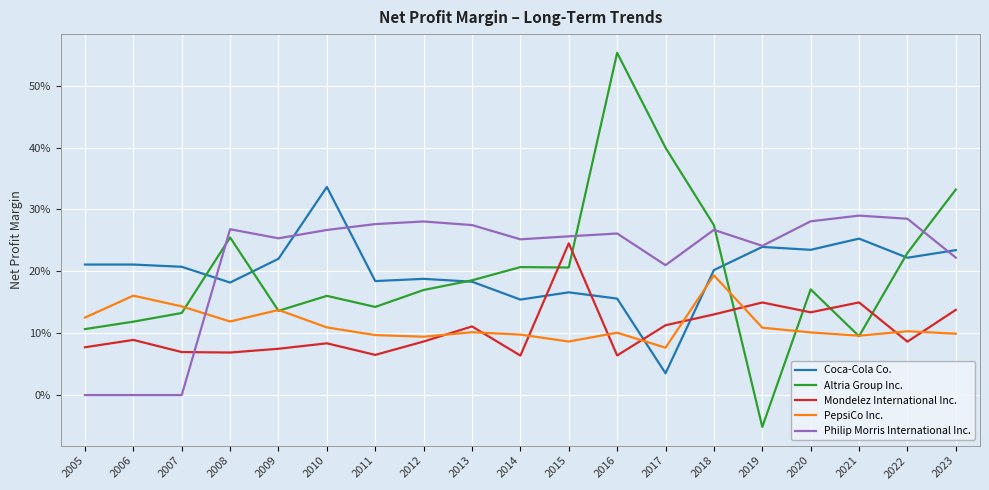

Reading right to left, transcribe all the data shown in this chart.

Coca-Cola Co.: 2023=0.2	2022=0.2	2021=0.3	2020=0.2	2019=0.2	2018=0.2	2017=0.0	2016=0.2	2015=0.2	2014=0.2	2013=0.2	2012=0.2	2011=0.2	2010=0.3	2009=0.2	2008=0.2	2007=0.2	2006=0.2	2005=0.2
Altria Group Inc.: 2023=0.3	2022=0.2	2021=0.1	2020=0.2	2019=-0.1	2018=0.3	2017=0.4	2016=0.6	2015=0.2	2014=0.2	2013=0.2	2012=0.2	2011=0.1	2010=0.2	2009=0.1	2008=0.3	2007=0.1	2006=0.1	2005=0.1
Mondelez International Inc.: 2023=0.1	2022=0.1	2021=0.1	2020=0.1	2019=0.1	2018=0.1	2017=0.1	2016=0.1	2015=0.2	2014=0.1	2013=0.1	2012=0.1	2011=0.1	2010=0.1	2009=0.1	2008=0.1	2007=0.1	2006=0.1	2005=0.1
PepsiCo Inc.: 2023=0.1	2022=0.1	2021=0.1	2020=0.1	2019=0.1	2018=0.2	2017=0.1	2016=0.1	2015=0.1	2014=0.1	2013=0.1	2012=0.1	2011=0.1	2010=0.1	2009=0.1	2008=0.1	2007=0.1	2006=0.2	2005=0.1
Philip Morris International Inc.: 2023=0.2	2022=0.3	2021=0.3	2020=0.3	2019=0.2	2018=0.3	2017=0.2	2016=0.3	2015=0.3	2014=0.3	2013=0.3	2012=0.3	2011=0.3	2010=0.3	2009=0.3	2008=0.3	2007=0.0	2006=0.0	2005=0.0